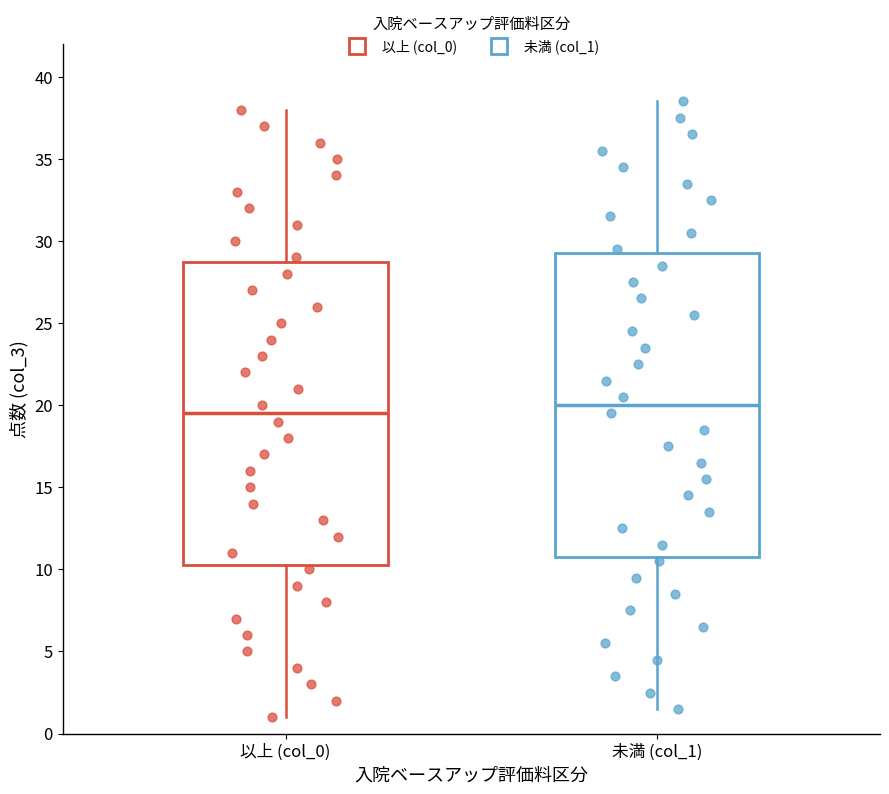

Which box has the lowest median line?

以上 (col_0)